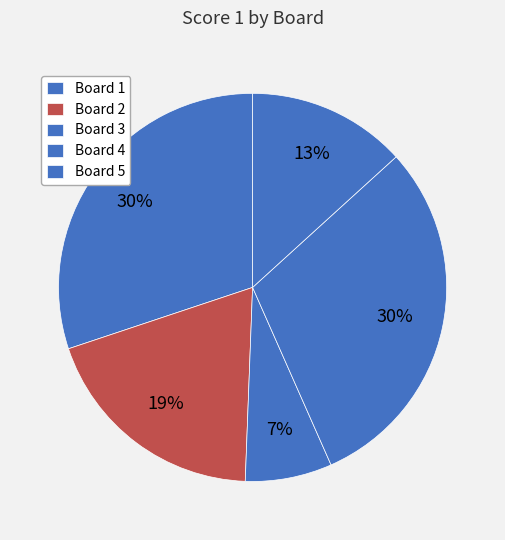

Count the number of slices in the pie.

5